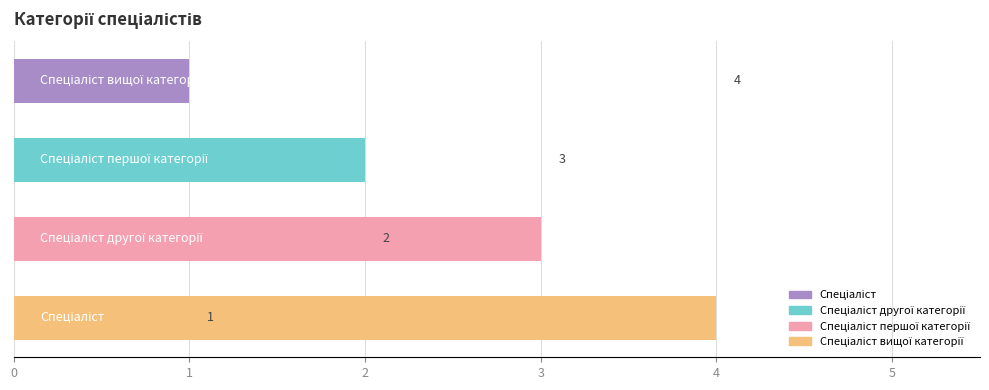

Does the chart contain any negative values?

No